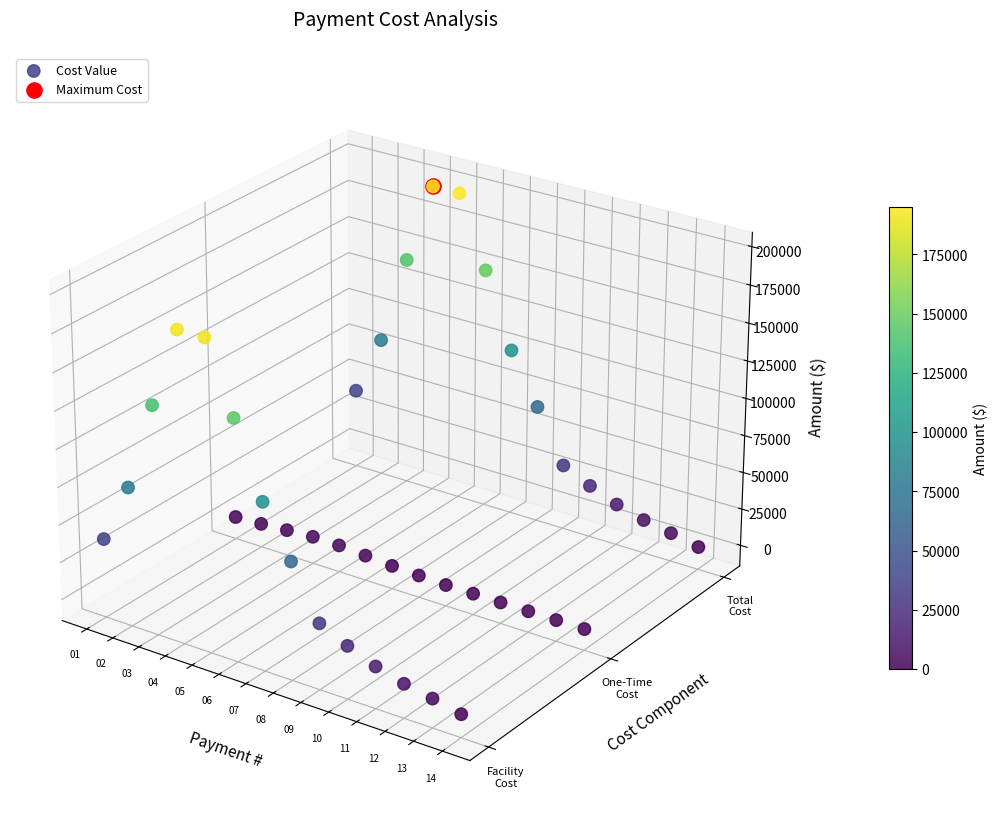

Is it true that One-Time Cost equals -1957.6 at 12?

False